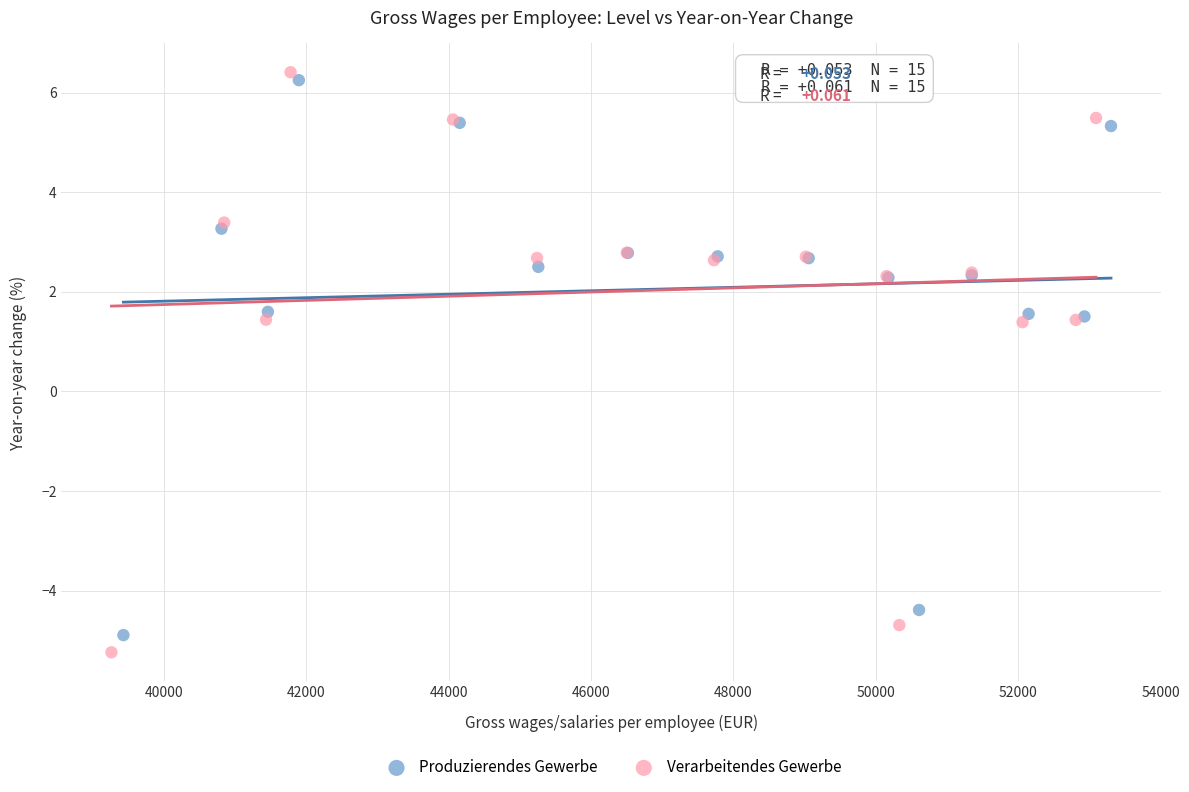

Which series has the widest spread of Y values?

Verarbeitendes Gewerbe